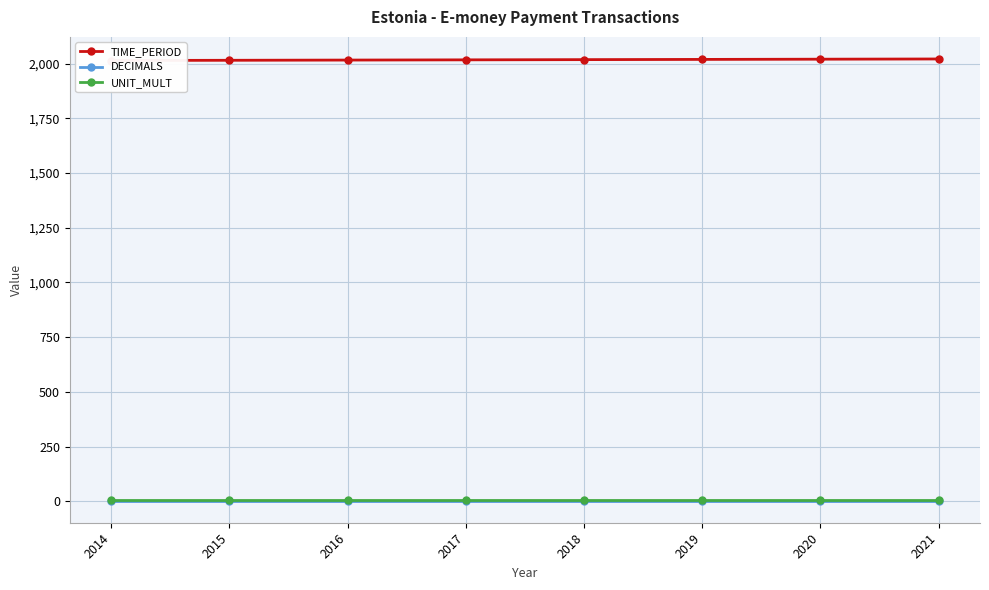

Rank the series at 2021 from highest to lowest value.

TIME_PERIOD, UNIT_MULT, DECIMALS